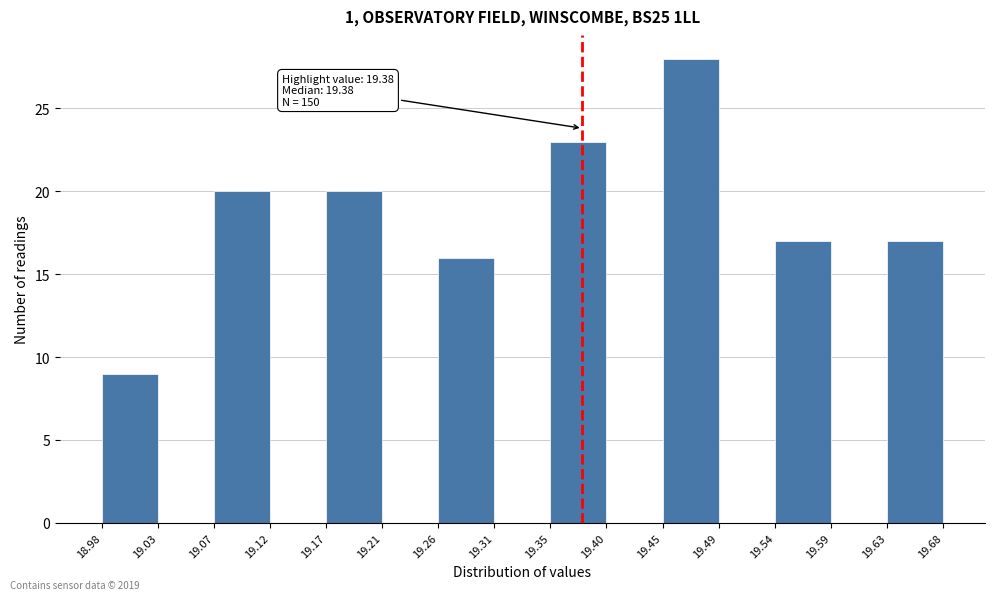

Over which range of the x-axis is the bar tallest?

19.45 to 19.49